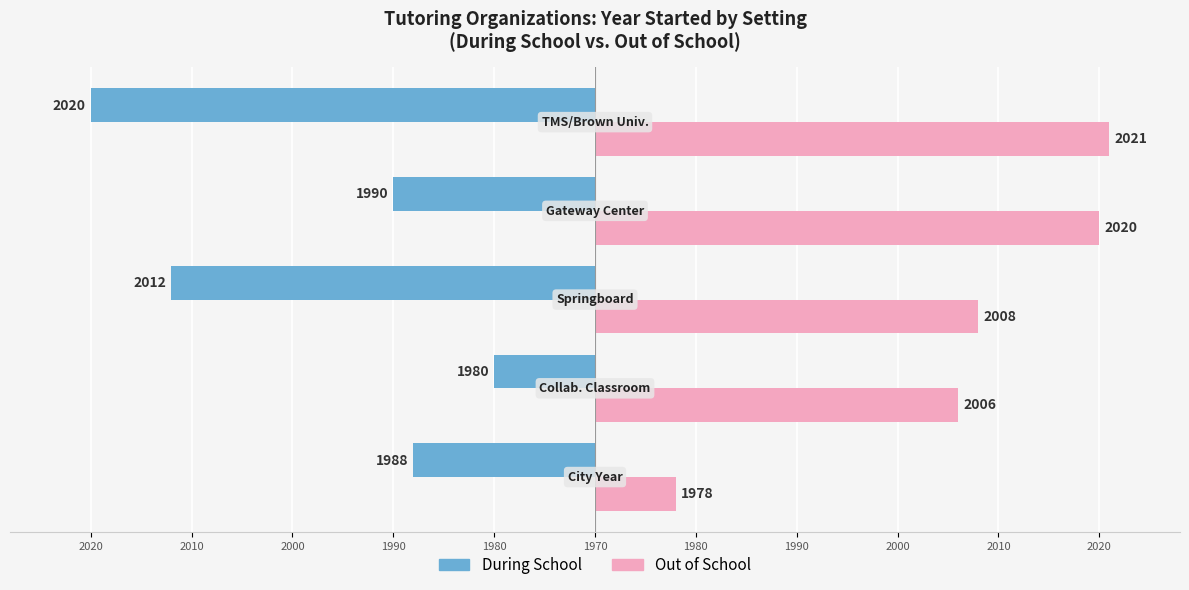

What are all the series names shown in the legend?

During School, Out of School